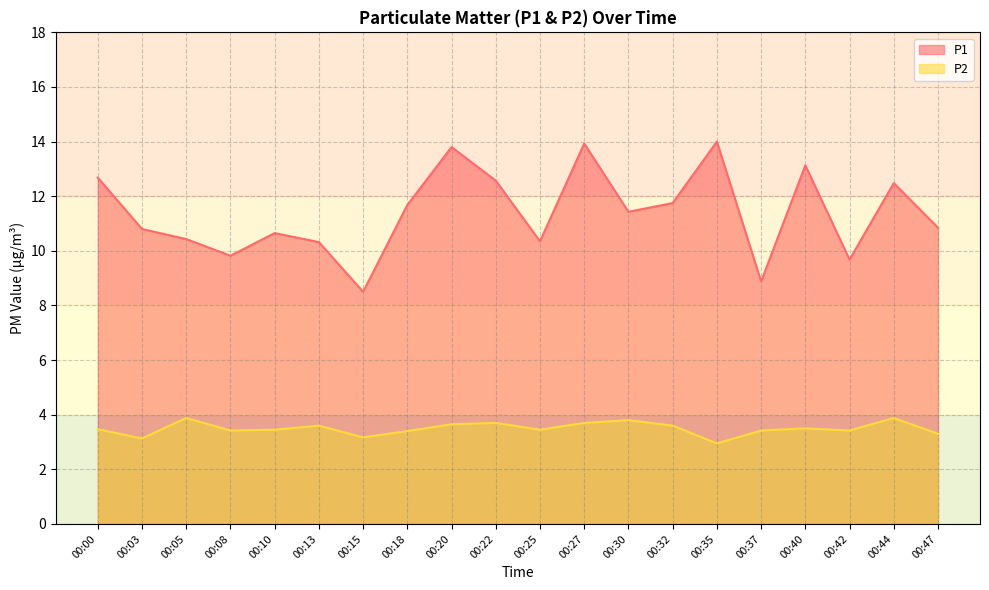

Which series changed the most between 00:22 and 00:47?

P1